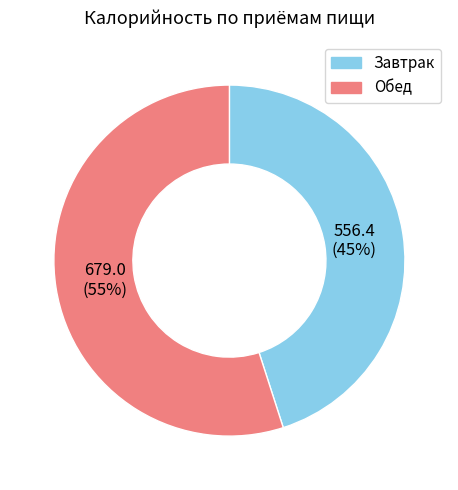

Which category has the biggest portion of the pie?

Обед